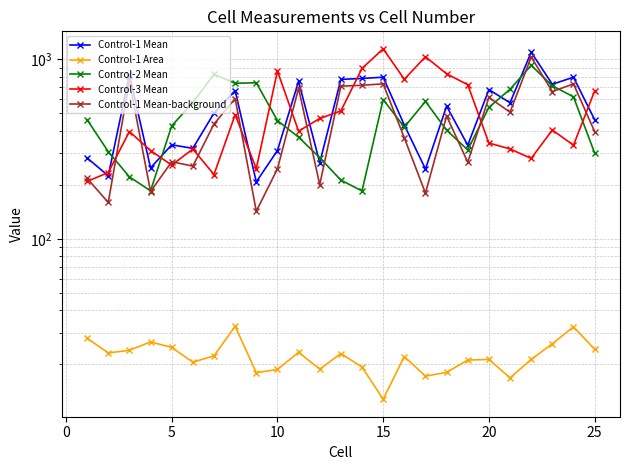

Which series has the widest spread of values?

Control-3 Mean